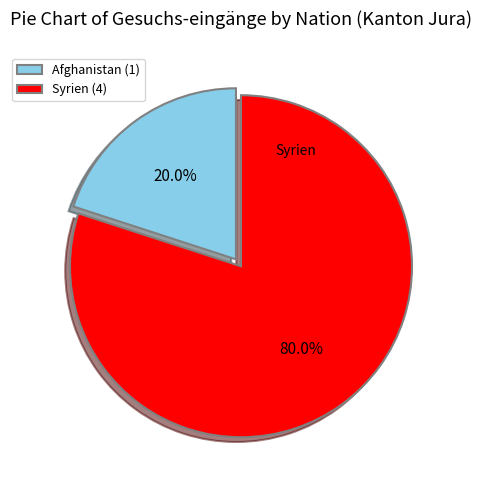

Count the number of slices in the pie.

2